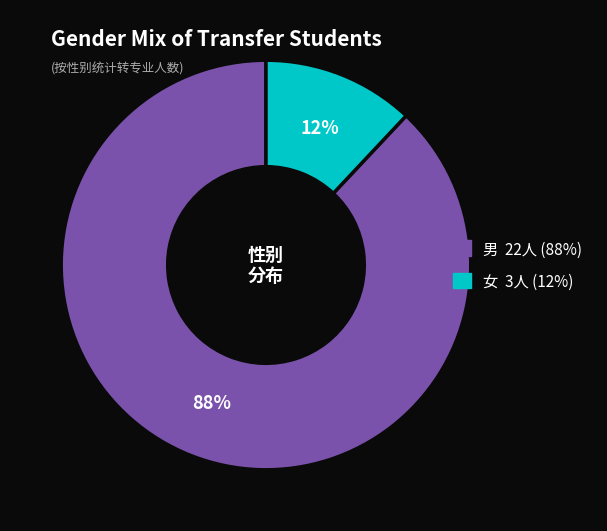

Is there a majority slice in this chart?

Yes